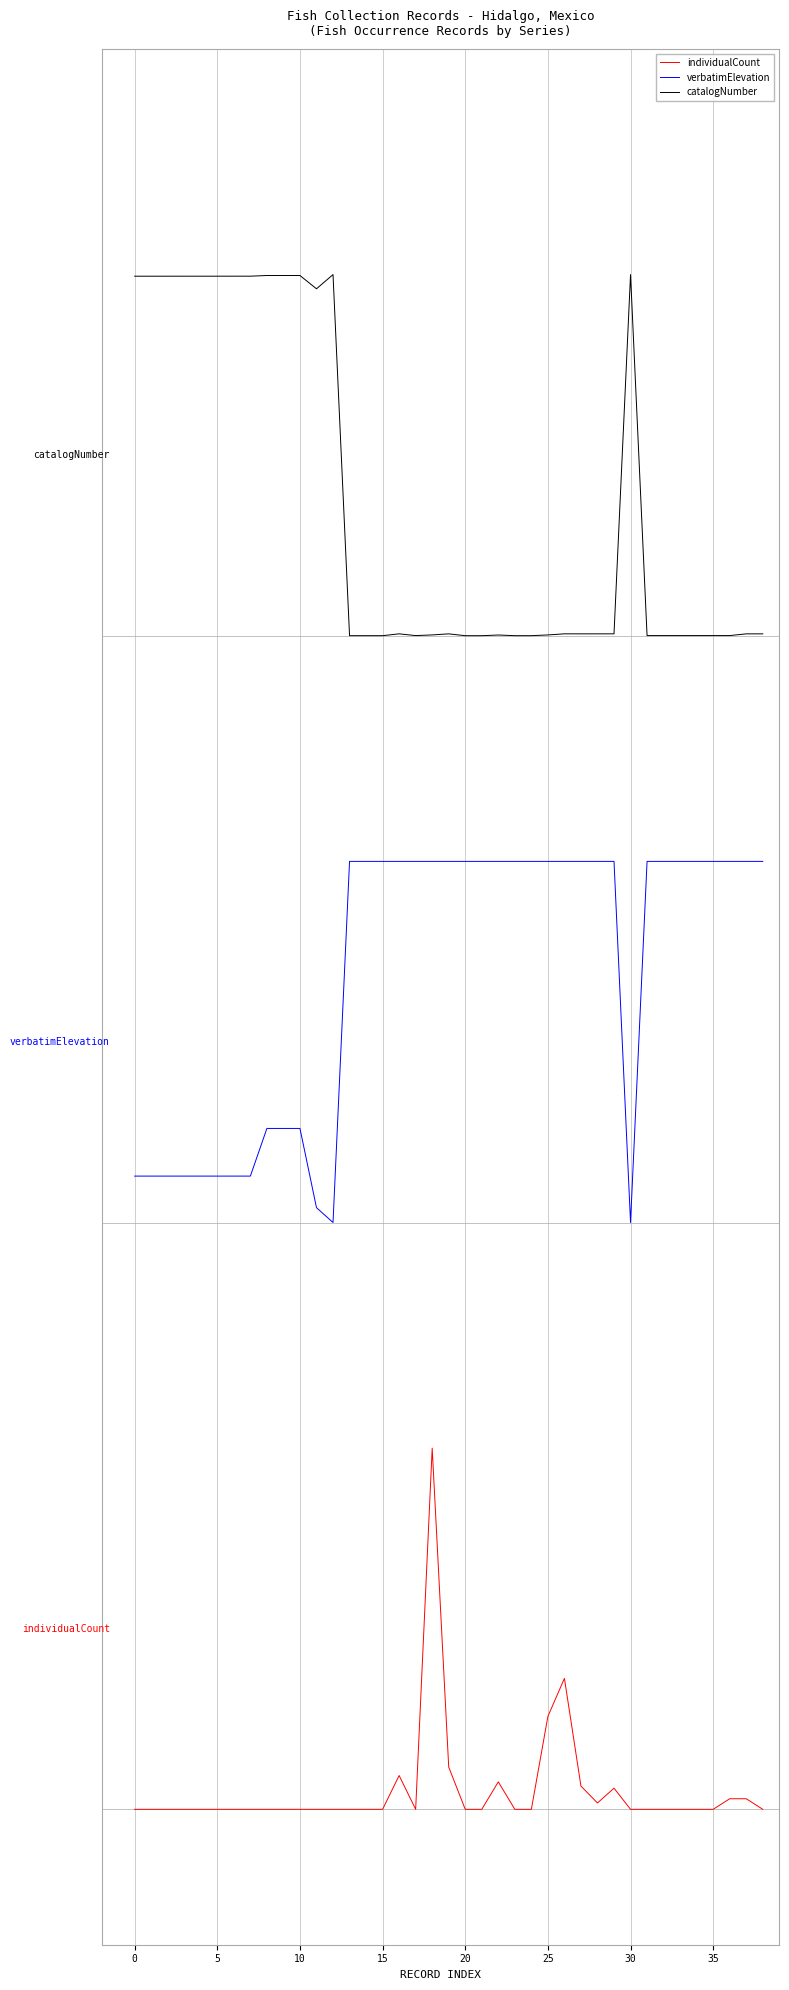

At how many categories does at least one series exceed 2?

39